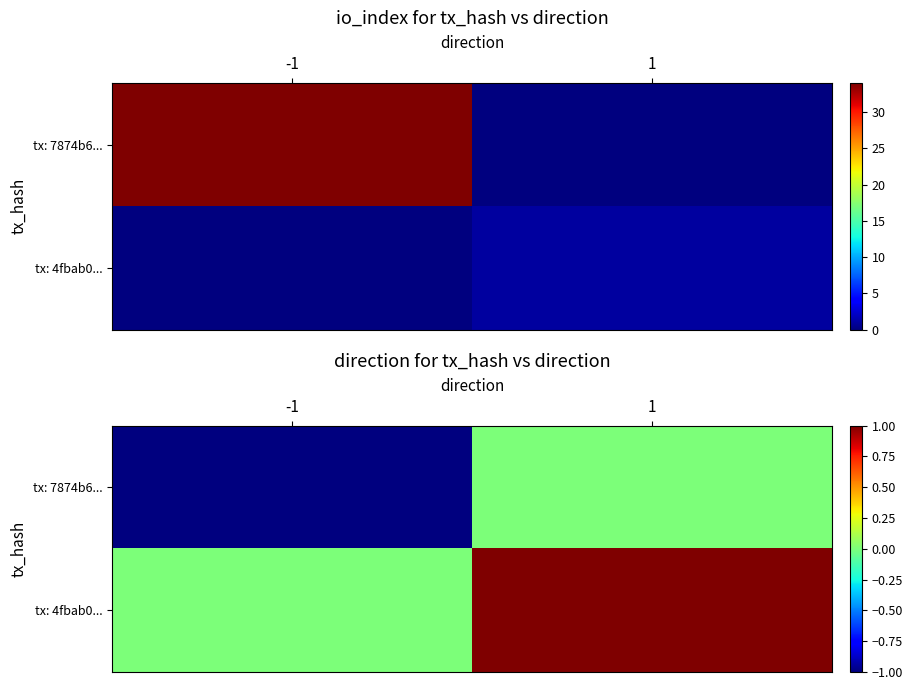

What is the difference between the tx: 7874b6... values at 1 and -1?

1